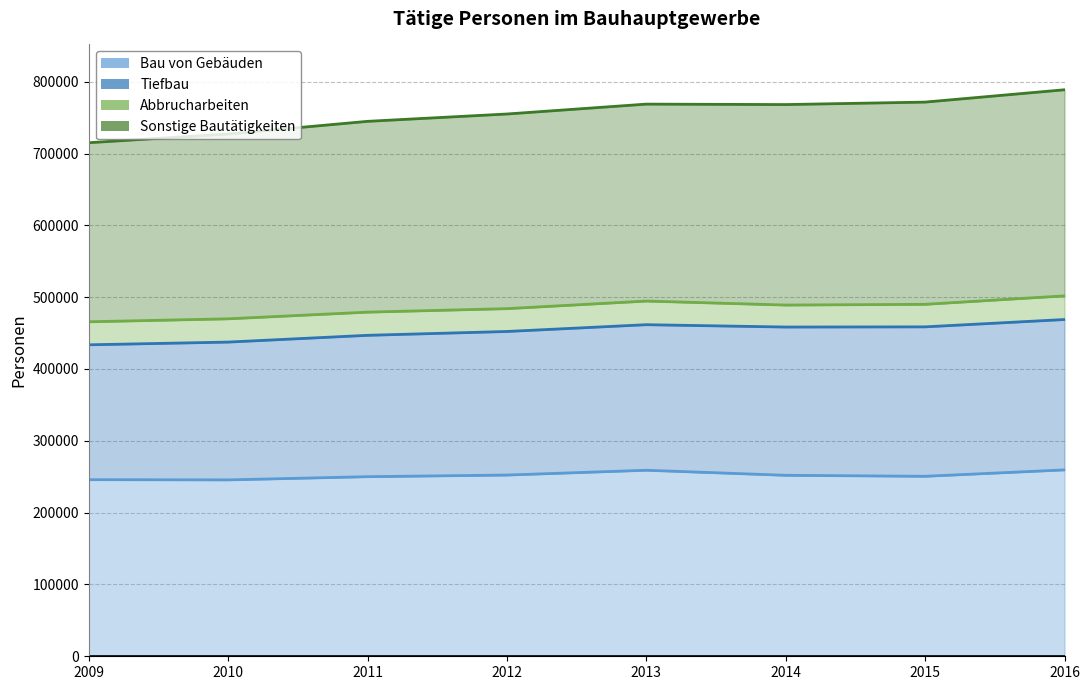

How many categories are shown in the chart?

8